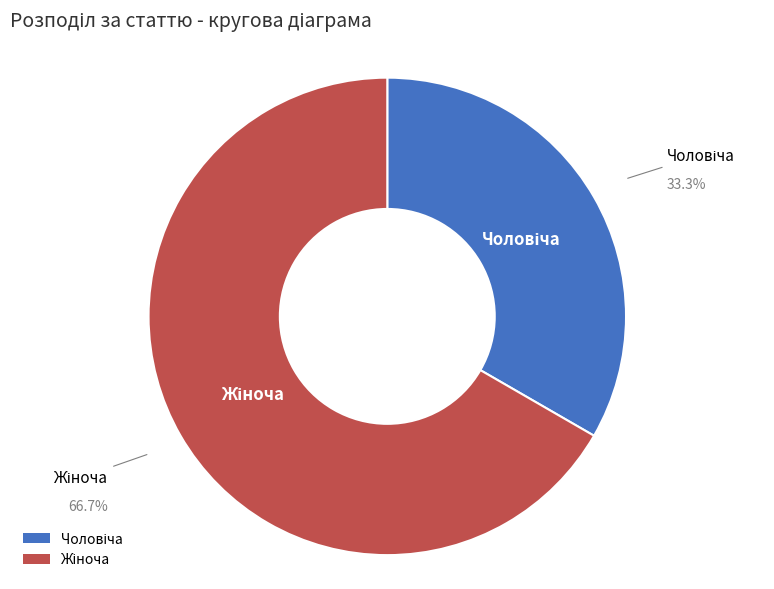

Is there any slice that represents more than half of the pie?

Yes